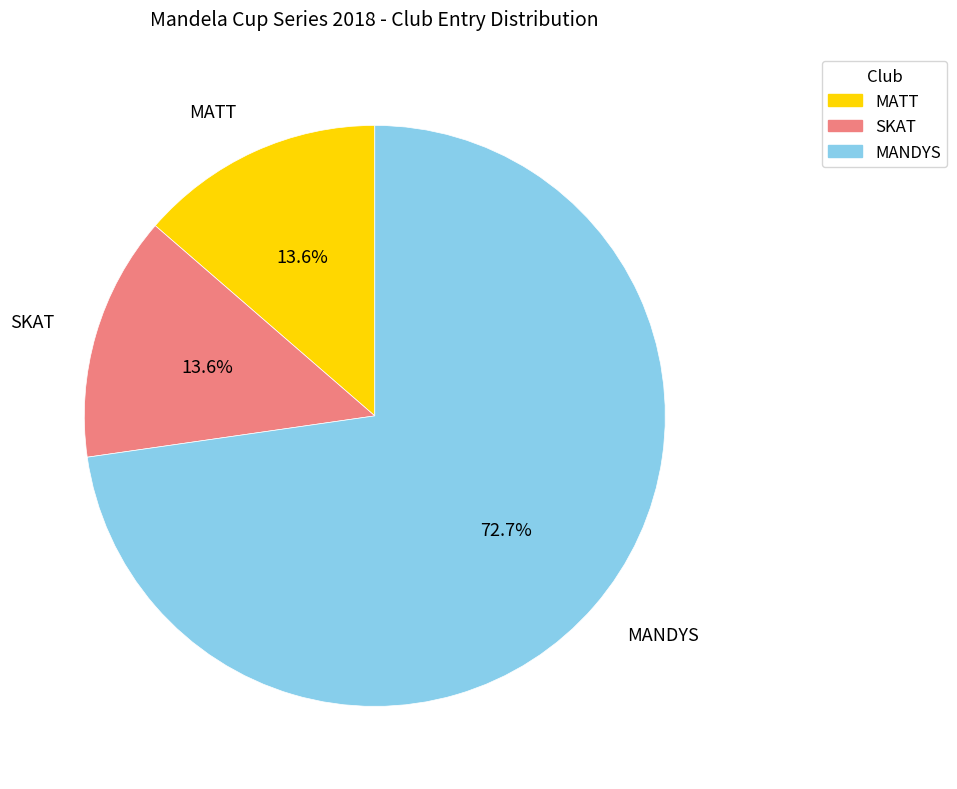

To the nearest percent, what portion does SKAT represent?

14%